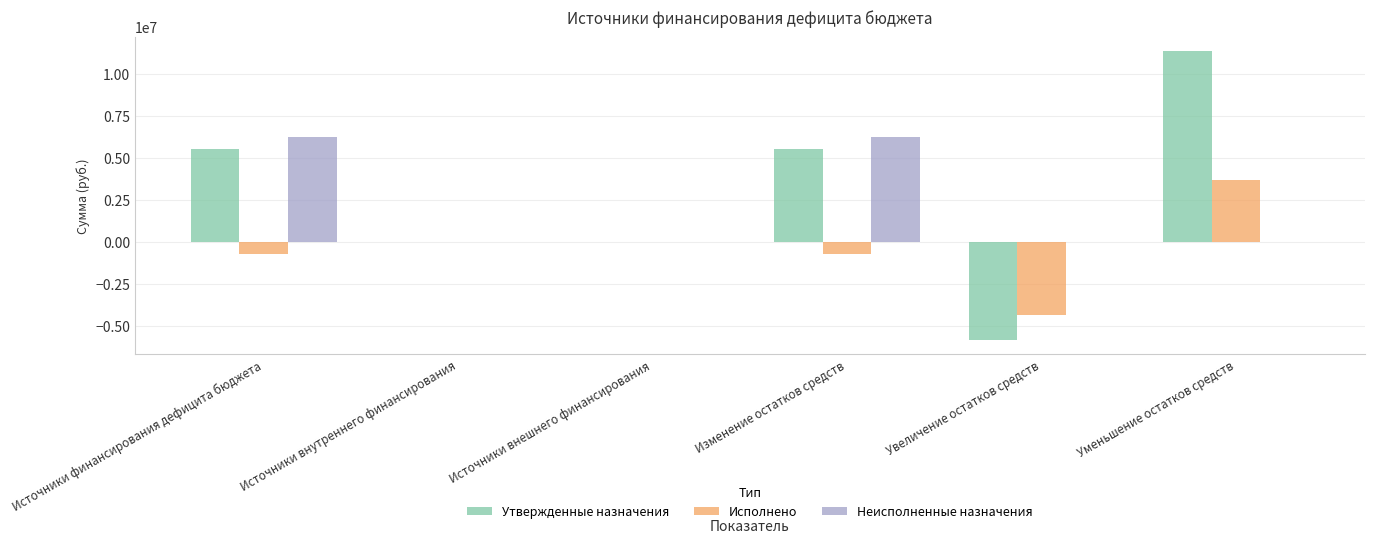

The Неисполненные назначения series shows 6213704.6 at Изменение остатков средств. True or false?

True